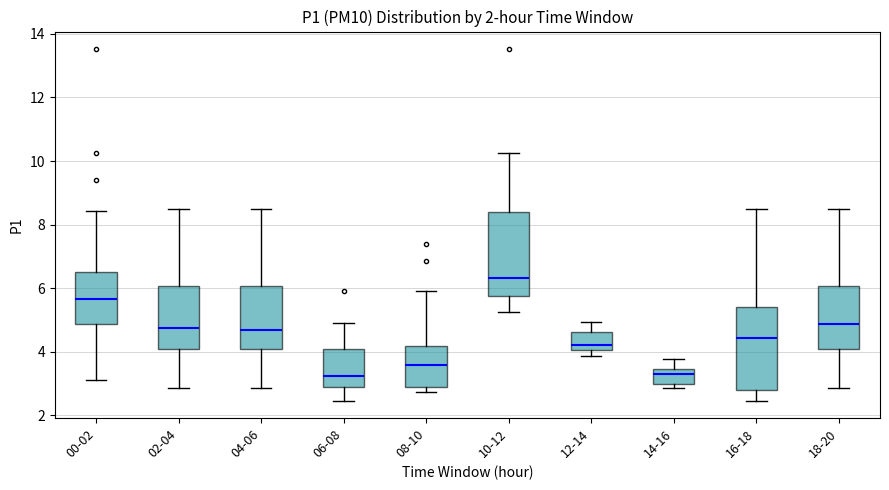

Where does the lower whisker of the box for 00-02 end on the y-axis? The values are not printed on the chart, so give them approximately, as read against the axis.

3.2